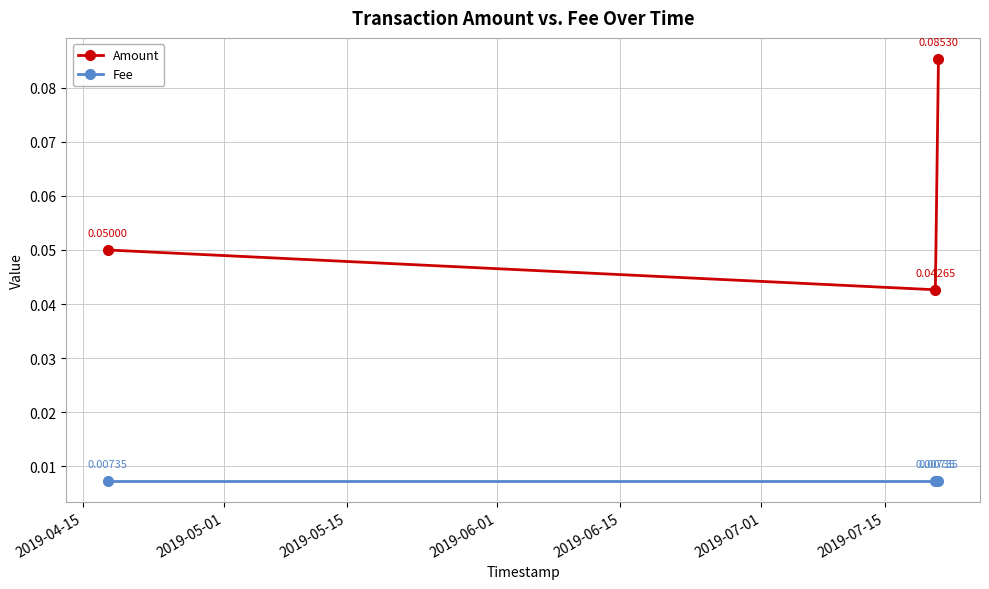

What is the sum of all Amount values?

0.2